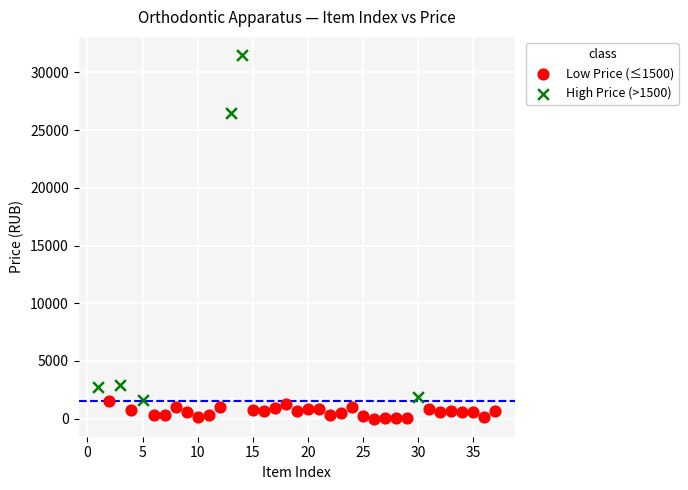

Which series has the largest Y range (max minus min)?

High Price (>1500)